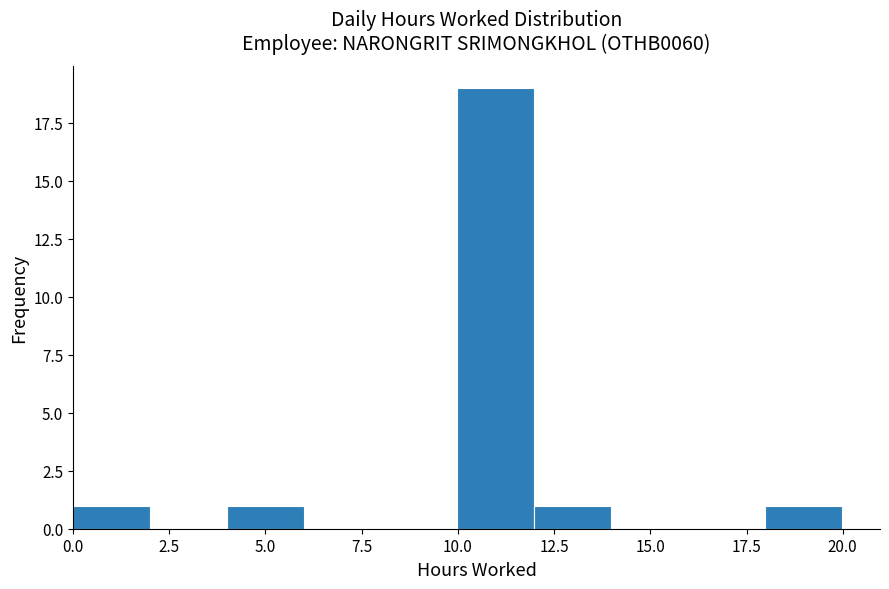

Read against the x-axis, roughly where is the centre of the tallest bar?

11.0